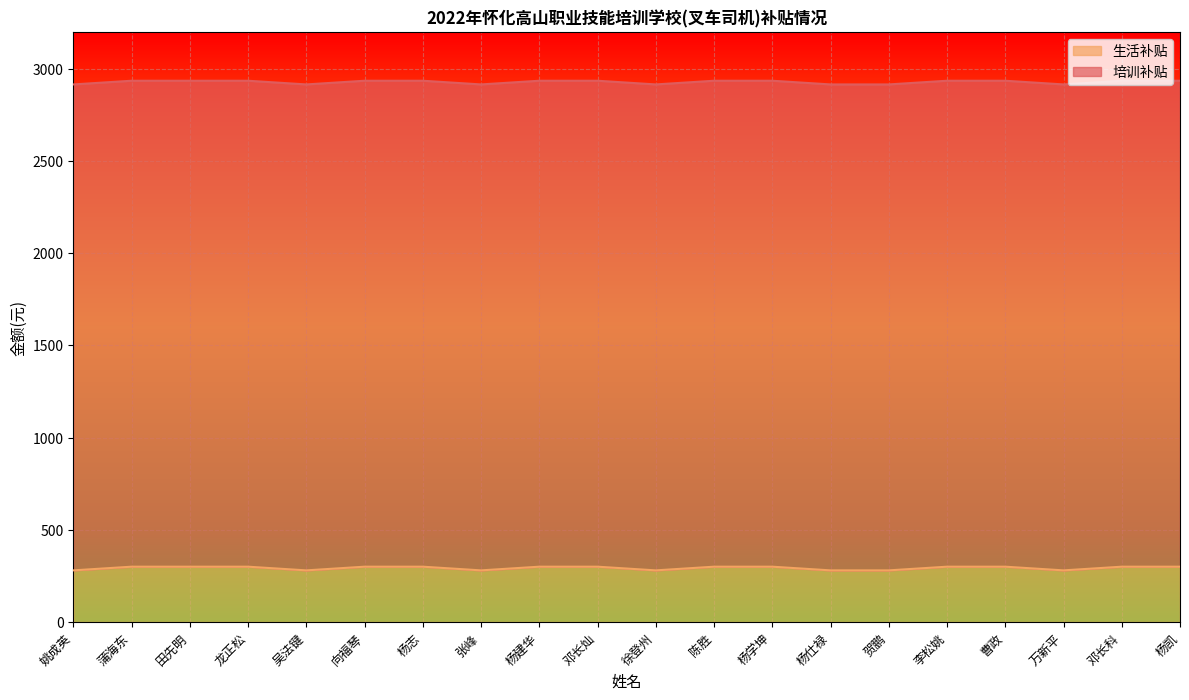

Read the value at 杨学坤.

300